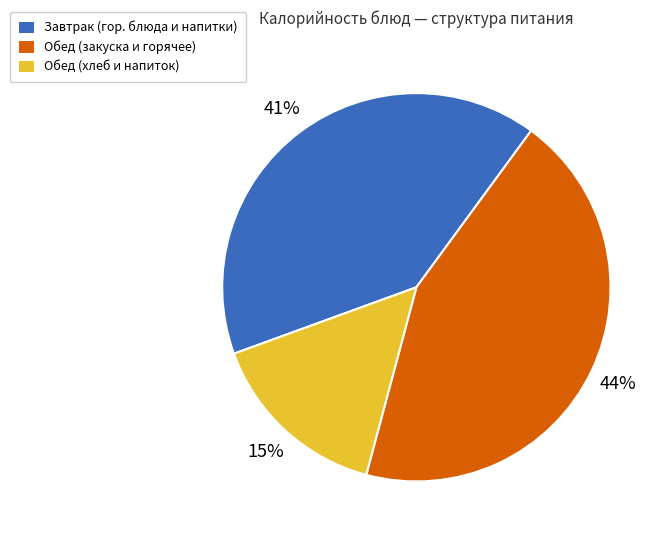

To the nearest percent, what is the average slice percentage?

33%